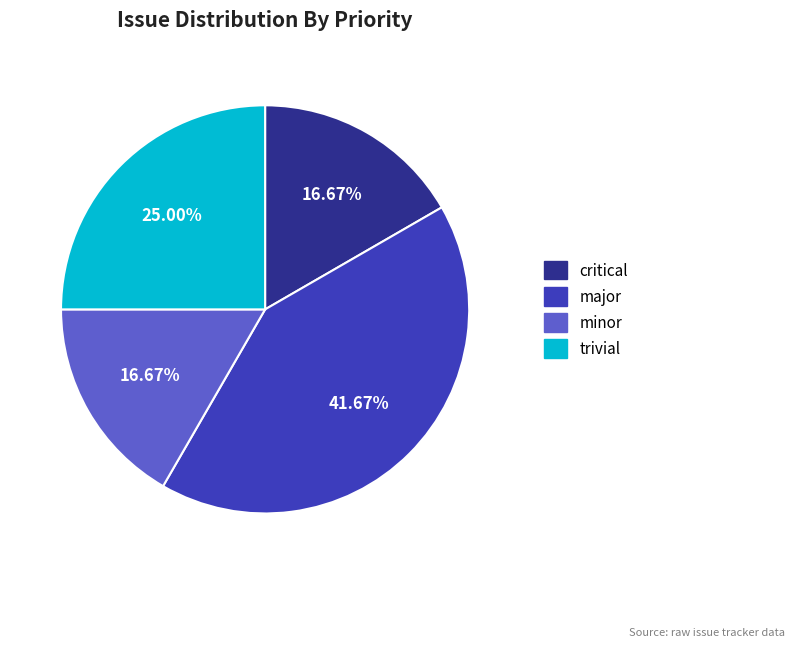

Is there a majority slice in this chart?

No